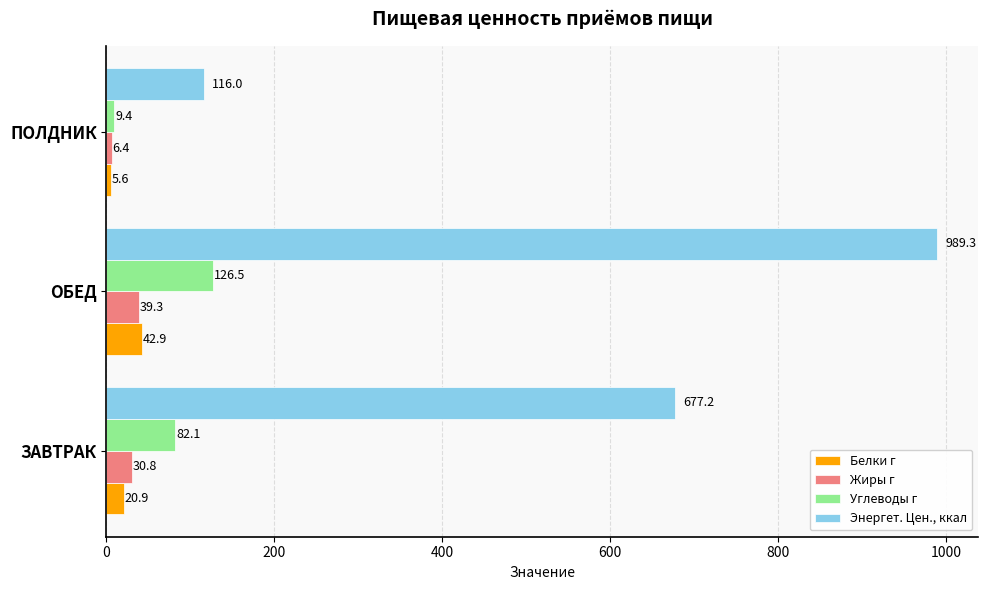

Is it true that Жиры г equals 39.3 at ОБЕД?

True